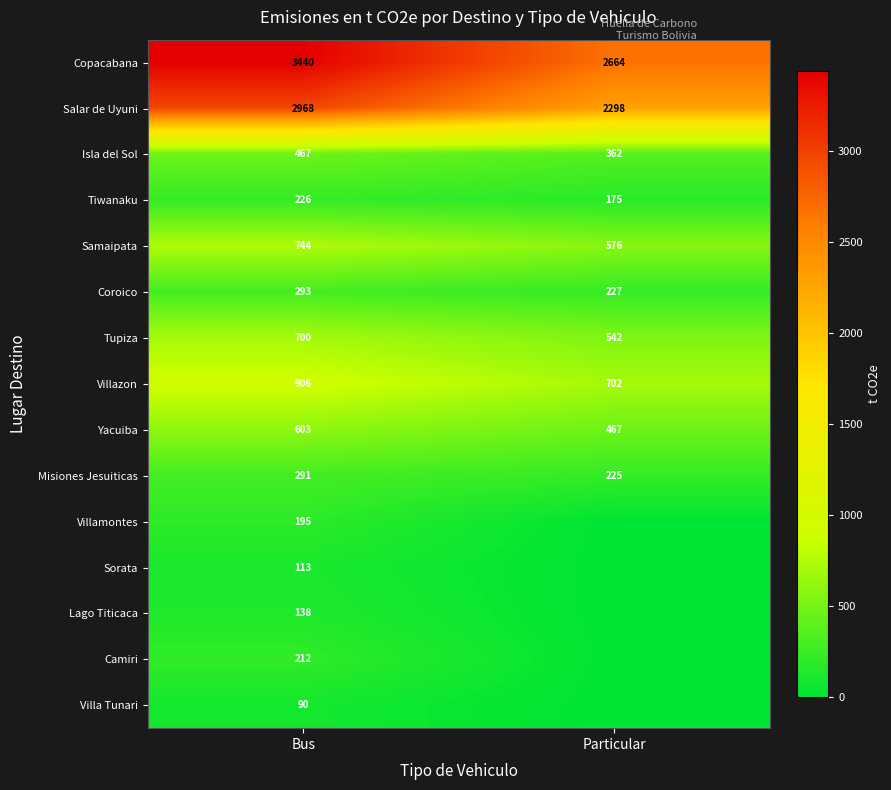

What is the difference between the highest and lowest values at Bus?

3350